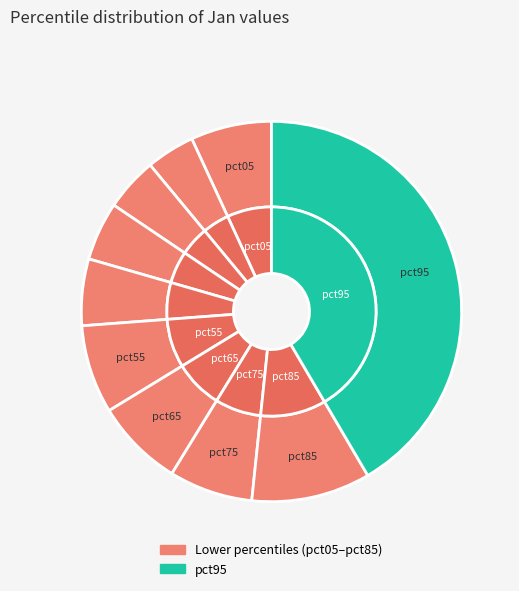

What is the total percentage of pct45 and pct05?

12.5%